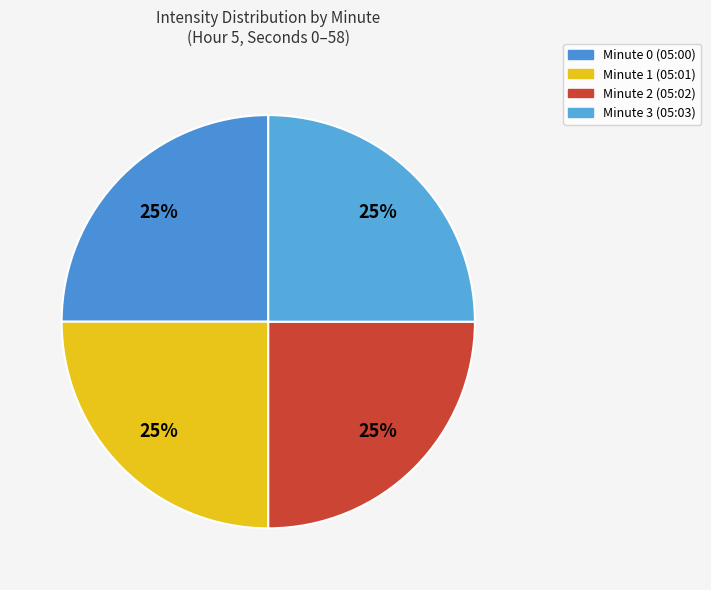

True or false: Minute 2 accounts for 8% of the total.

False